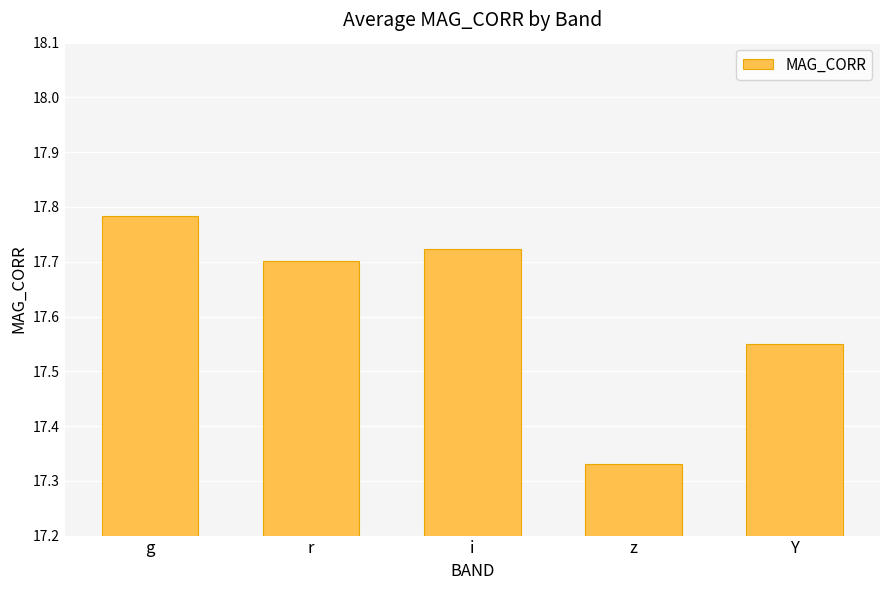

List the labels in order of value, smallest first.

z, Y, r, i, g